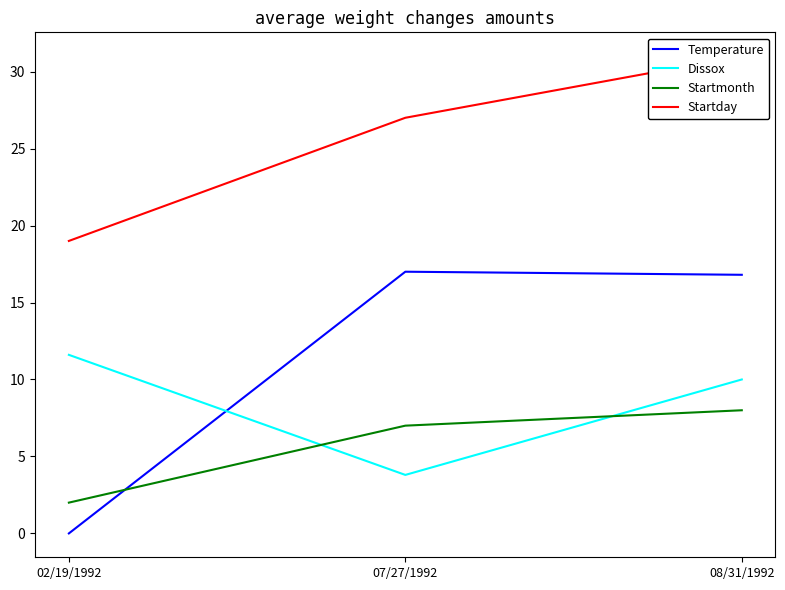

At which label does Startmonth reach its minimum?

02/19/1992